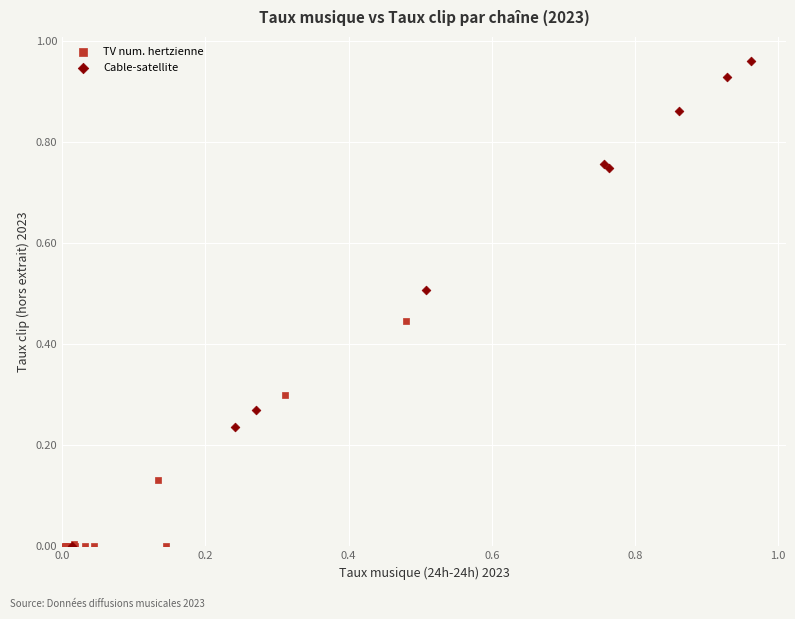

Which series reaches the maximum Y coordinate?

Cable-satellite